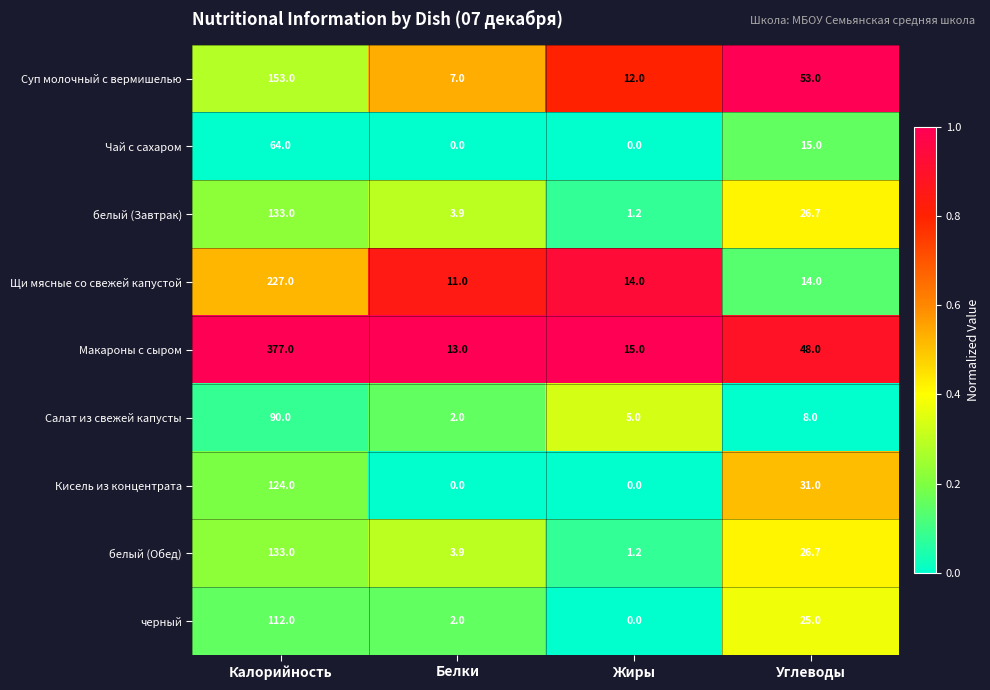

What is the sum of the Суп молочный с вермишелью values at Калорийность and Углеводы?

206.0